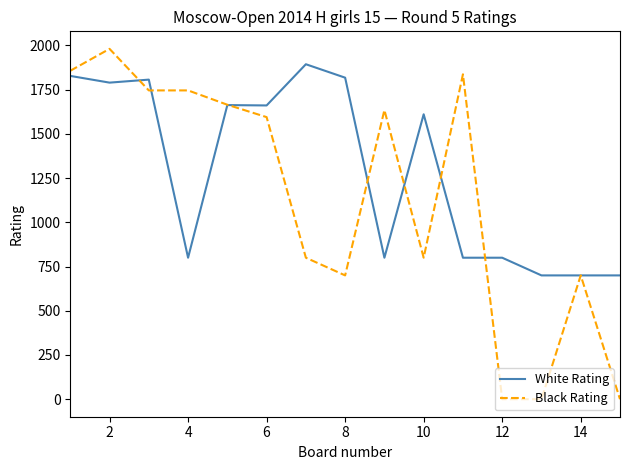

Which series has the largest total across all categories?

White Rating